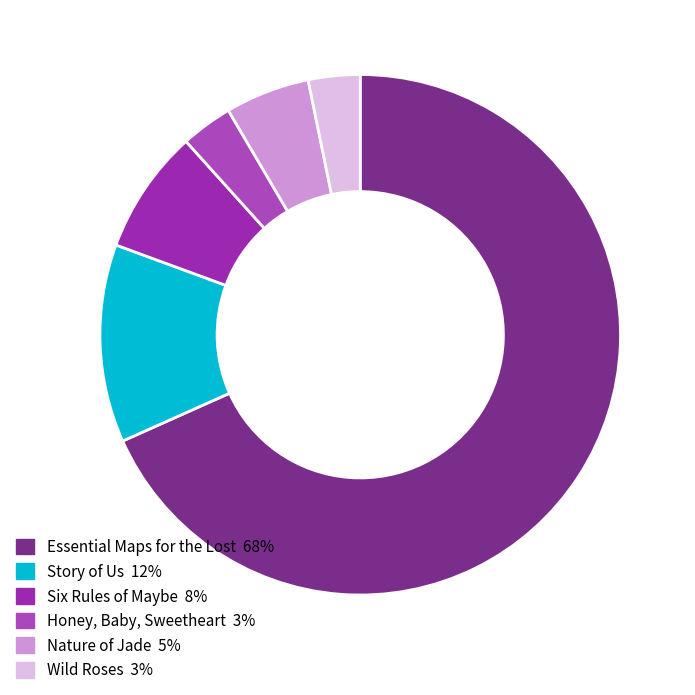

Is it true that Nature of Jade is 1% of the pie?

False